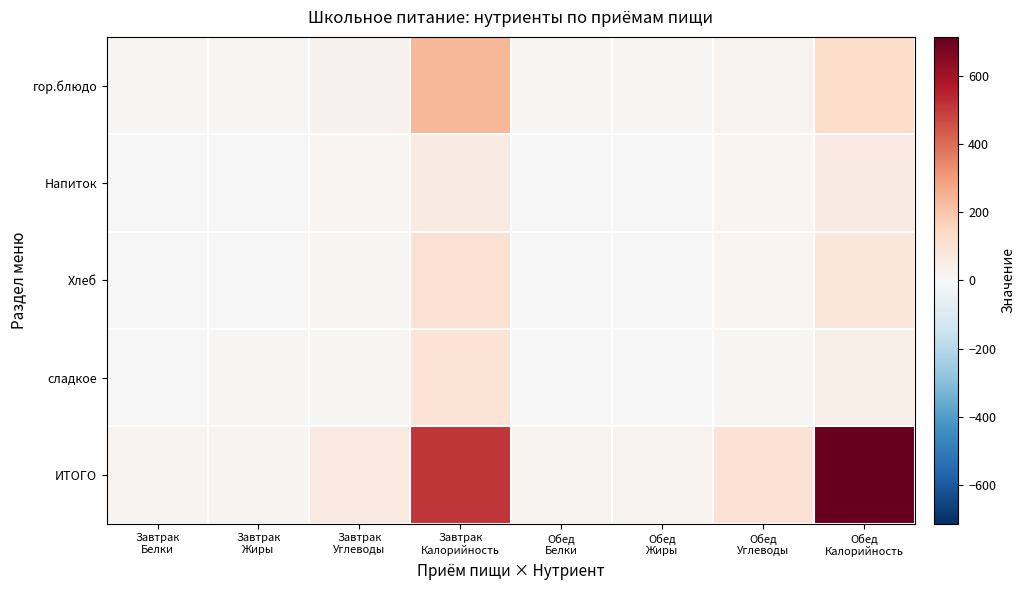

Which has a higher value, Обед
Углеводы or Обед
Жиры?

Обед
Углеводы